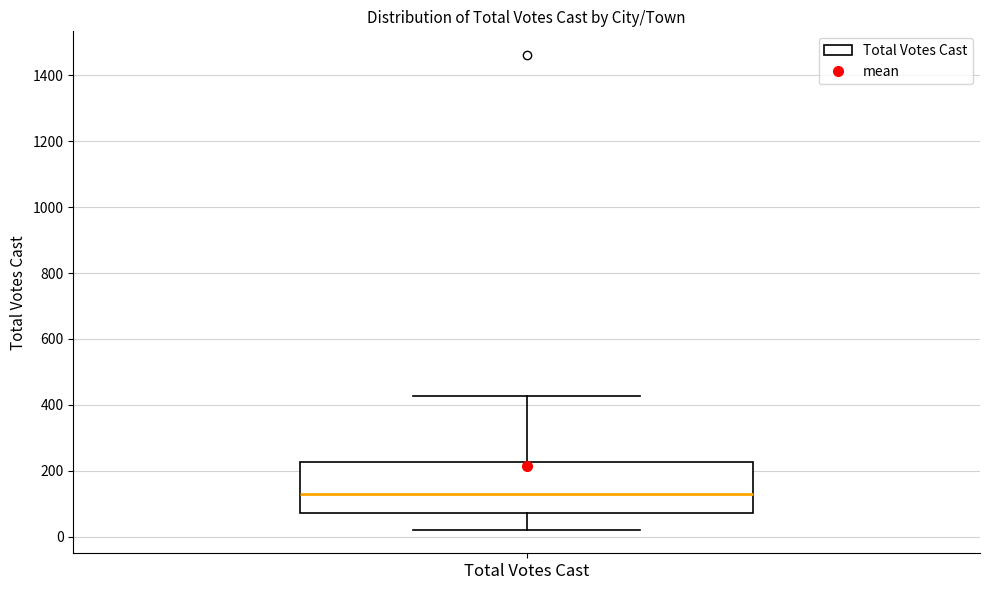

Where does the upper whisker of the box for Total Votes Cast end on the y-axis? The values are not printed on the chart, so give them approximately, as read against the axis.

420